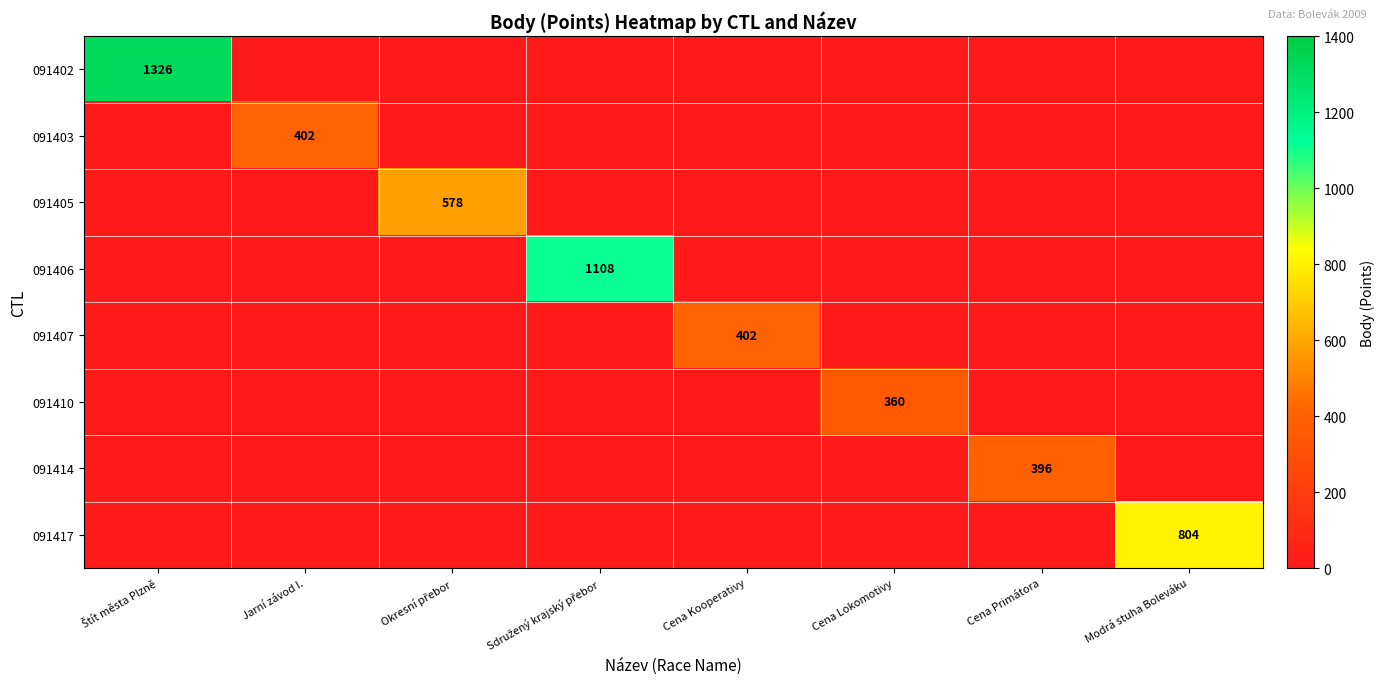

Which has a higher value, Okresní přebor or Jarní závod I.?

Okresní přebor